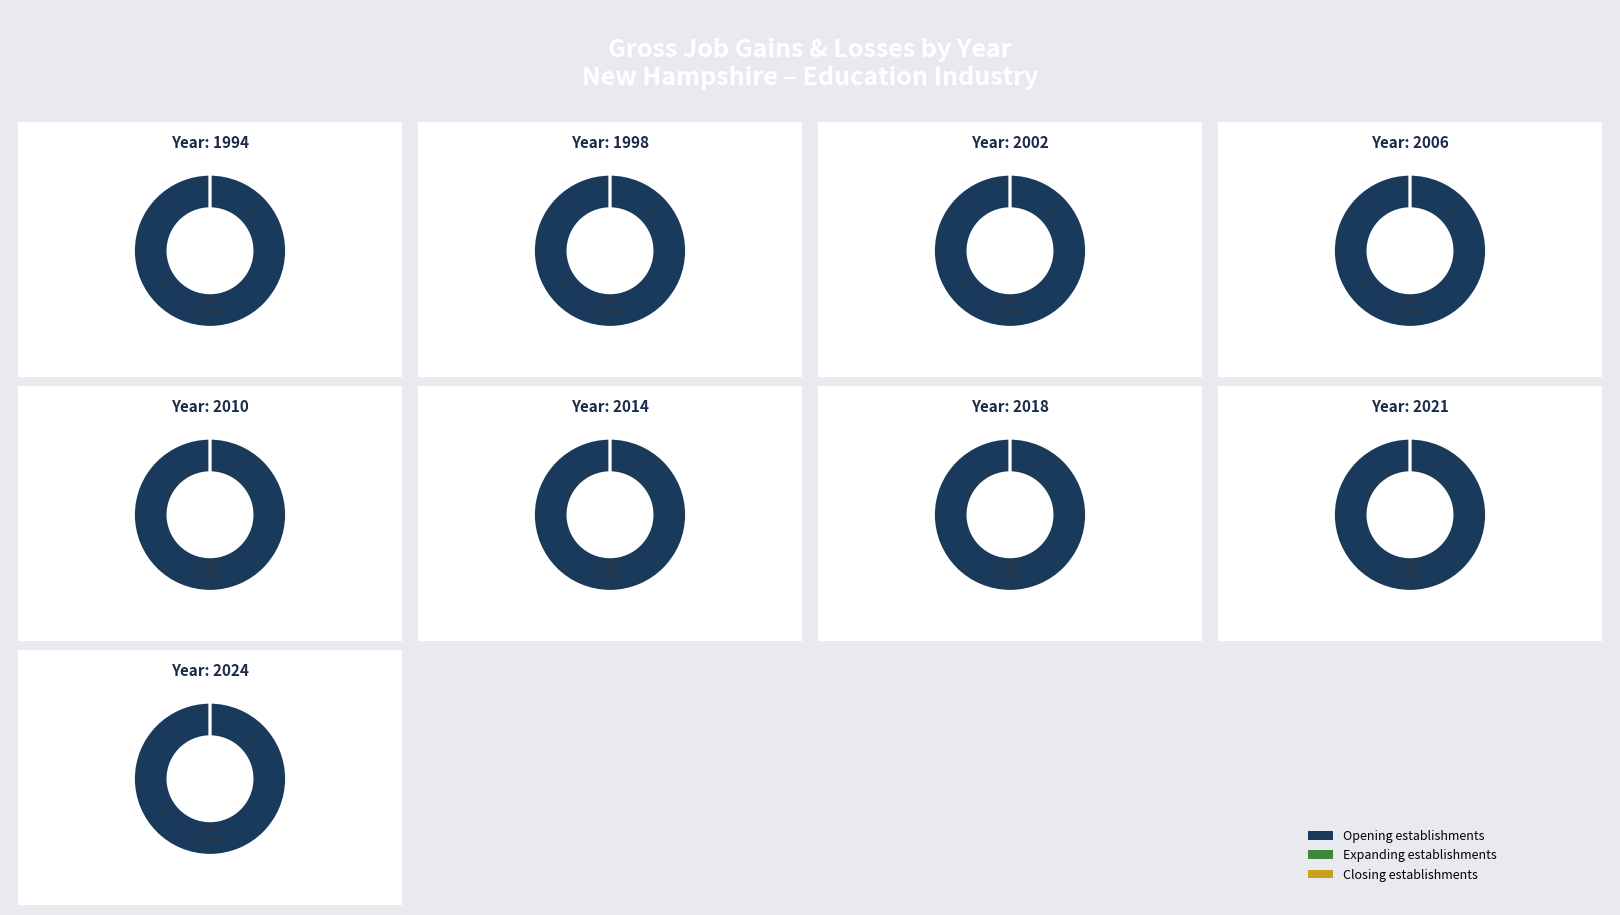

Rank the categories by Opening establishments value from highest to lowest.

1994, 1998, 2002, 2006, 2010, 2014, 2018, 2021, 2024